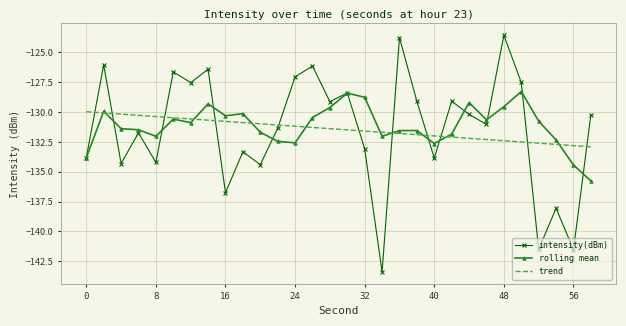

True or false: intensity(dBm) has more than 1 points higher than both neighbors.

True